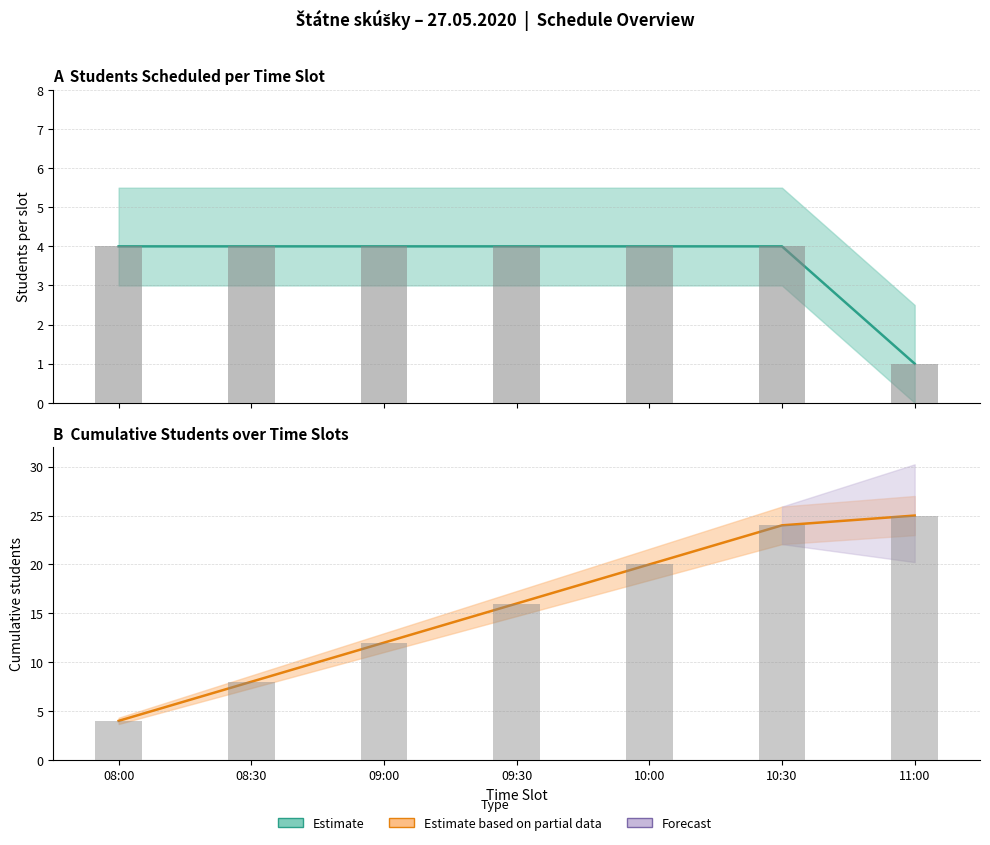

Rank the series at 08:30 from highest to lowest value.

Cumulative students, Students per slot